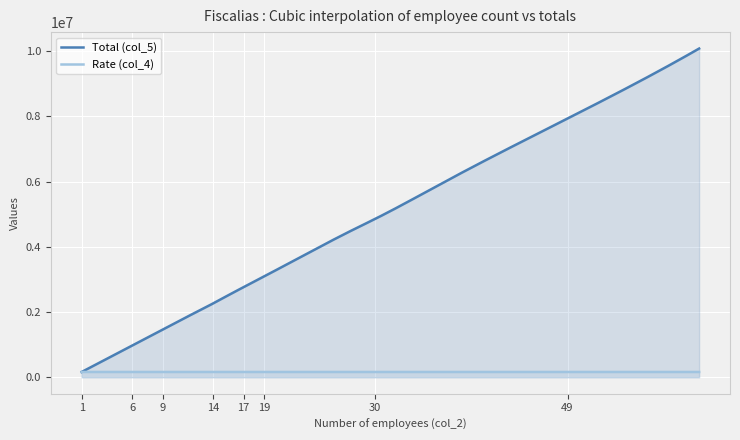

What is the greatest value displayed?

10077987.0